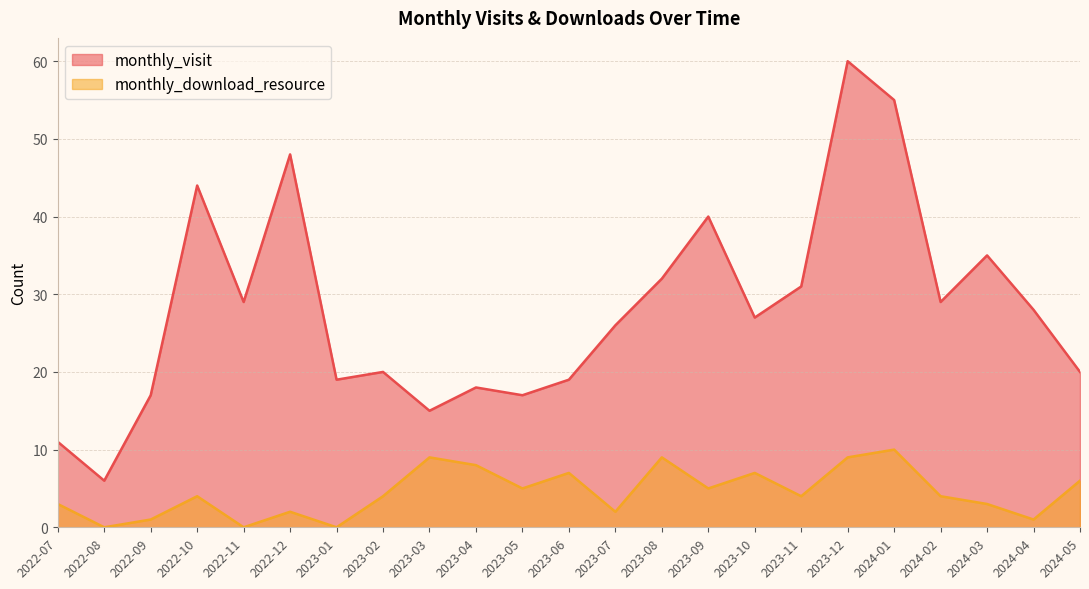

True or false: monthly_visit has more than 1 interior local peaks.

True